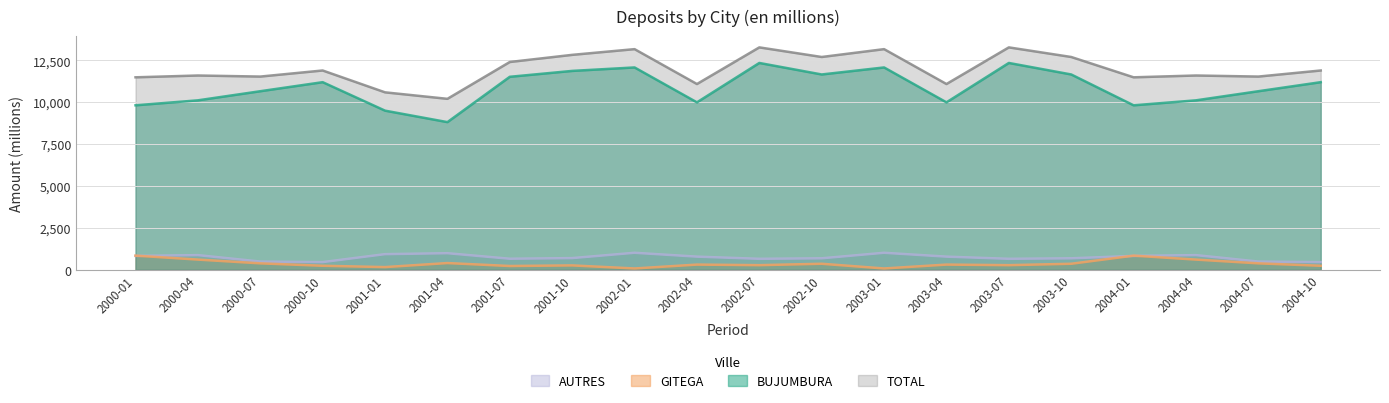

What are all the series names shown in the legend?

AUTRES, GITEGA, BUJUMBURA, TOTAL